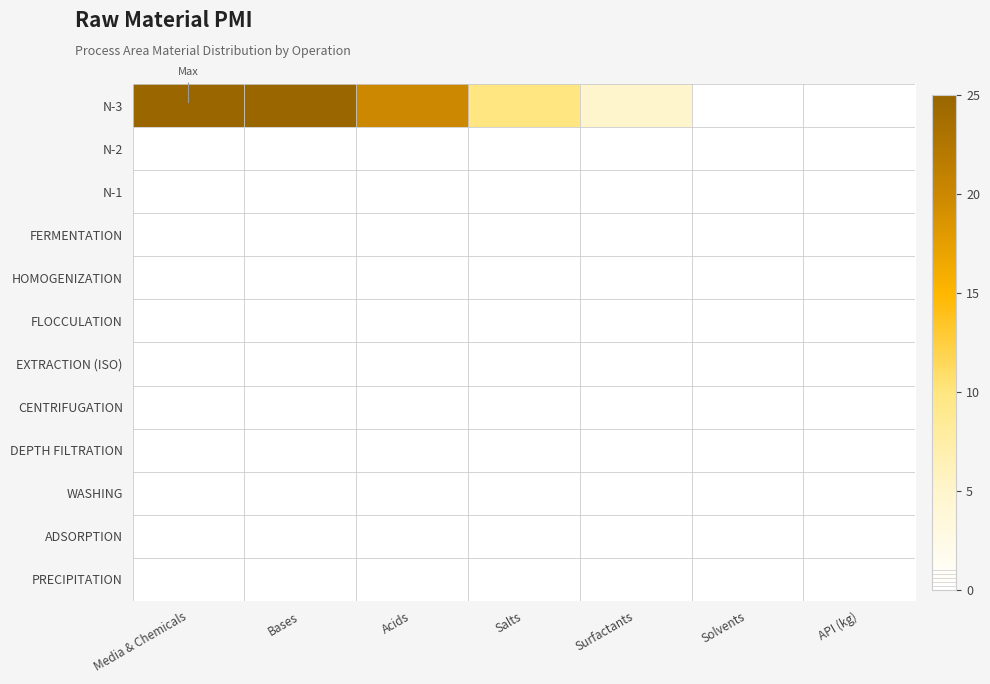

Between Media & Chemicals and Salts, which is larger?

Media & Chemicals